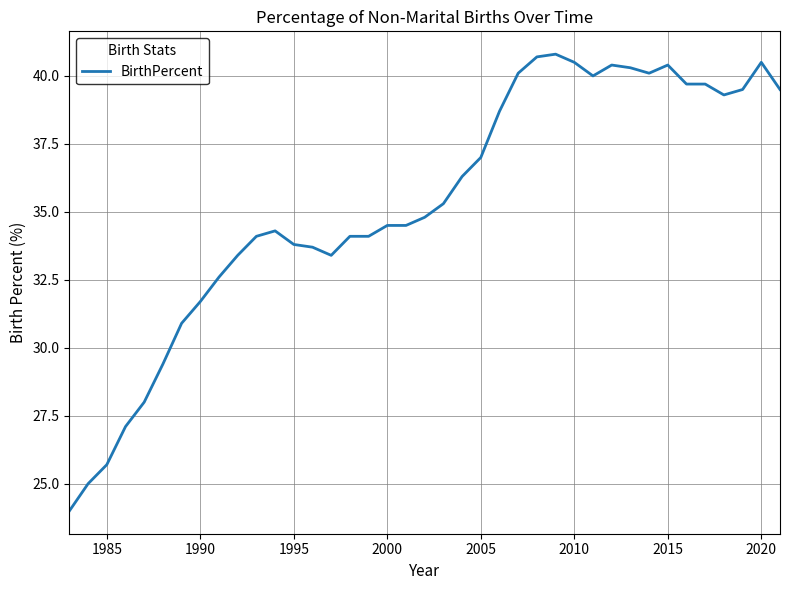

What is the minimum value shown in the chart?

24.0